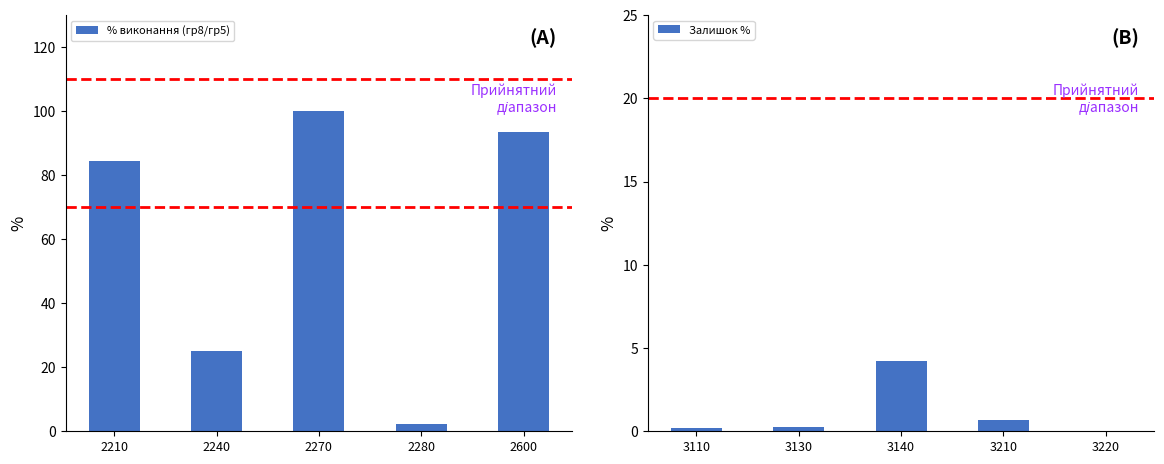

At how many categories does at least one series exceed 5?

4